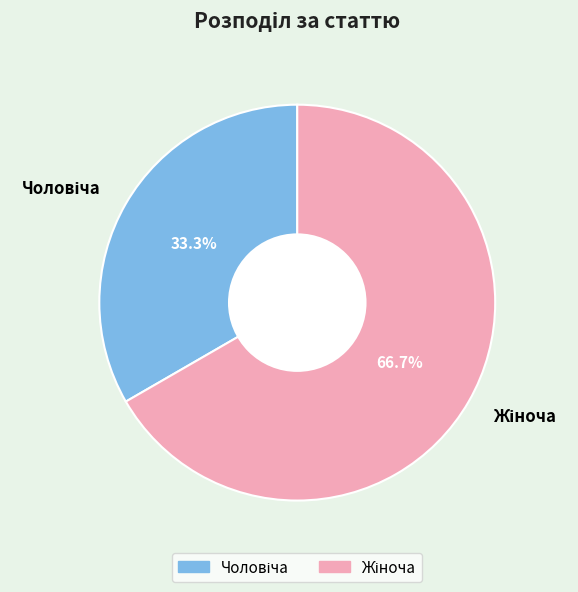

Is there any slice that represents more than half of the pie?

Yes